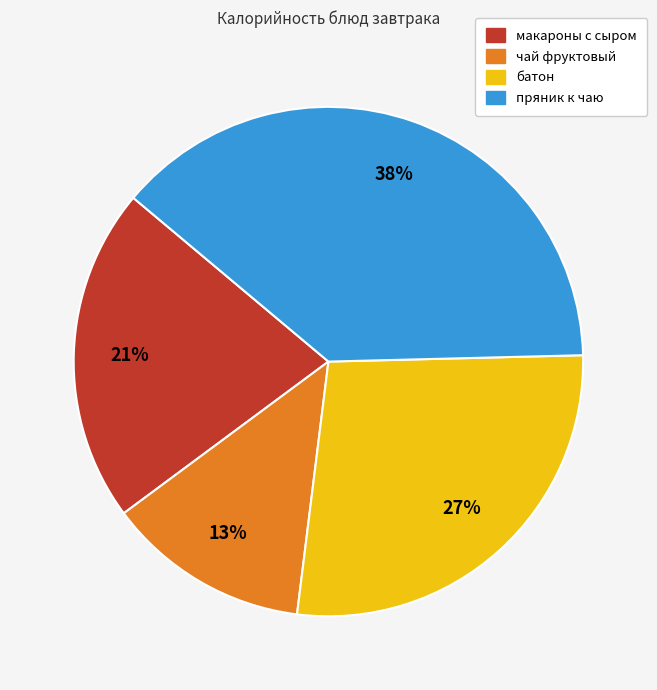

How many slices are in this pie chart?

4